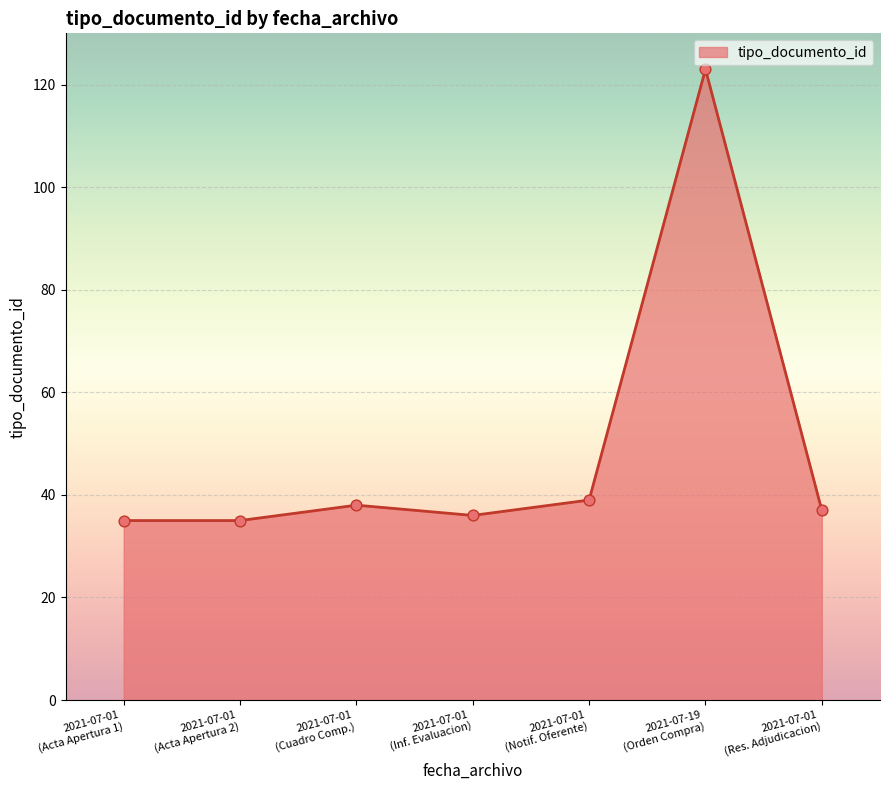

What is the sum of all values?

343